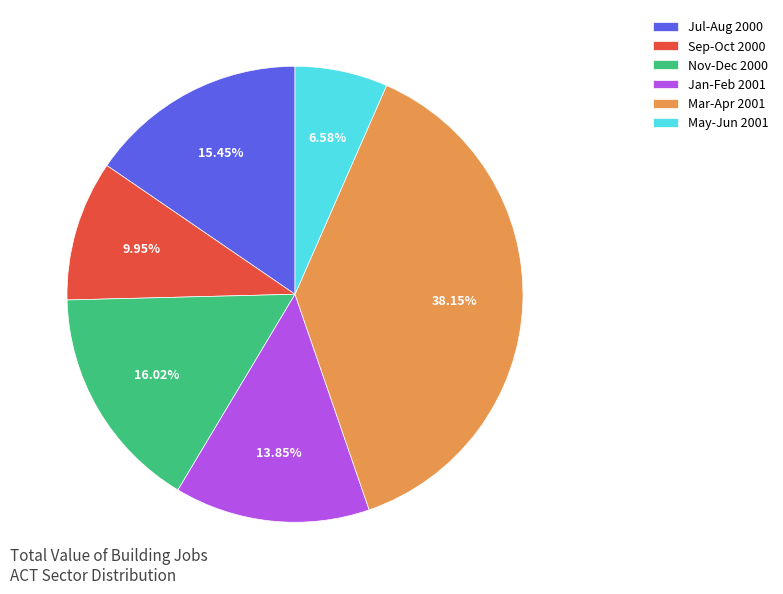

Rank the categories by value from lowest to highest.

May-Jun 2001, Sep-Oct 2000, Jan-Feb 2001, Jul-Aug 2000, Nov-Dec 2000, Mar-Apr 2001